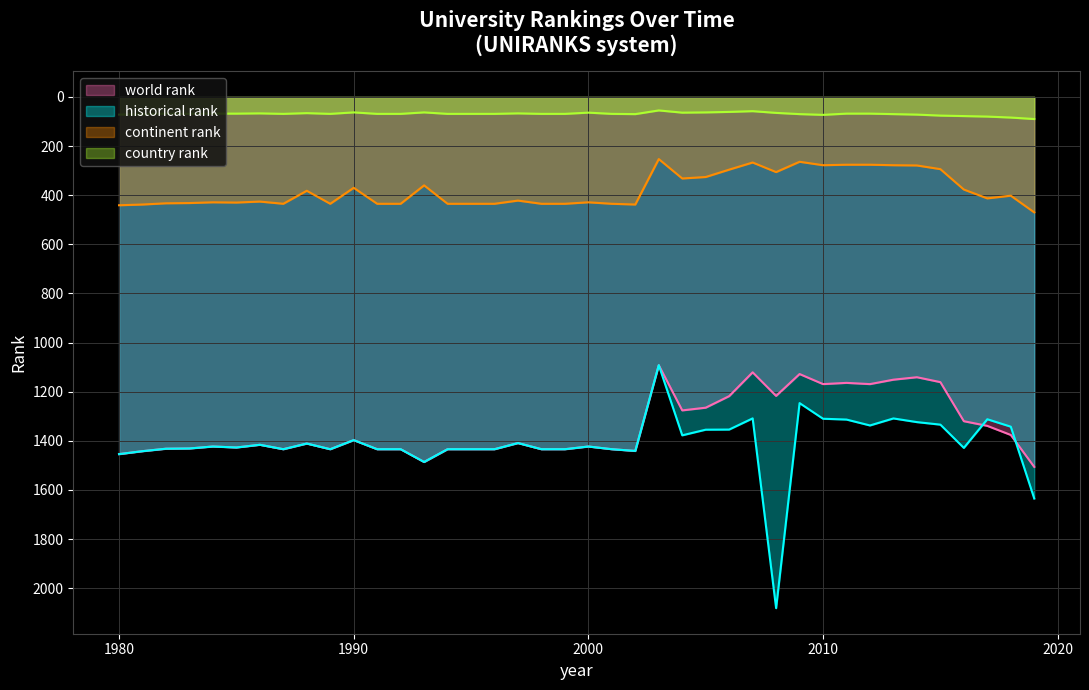

What is the value of the historical rank point at the 14th from the left?

1486.0